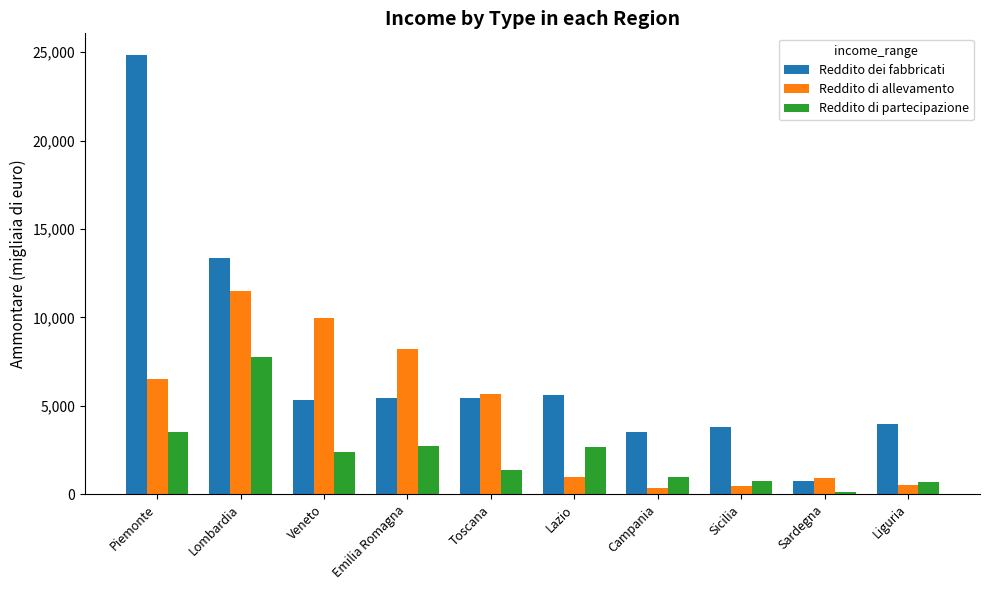

List the series in order of their overall mean, lowest first.

Reddito di partecipazione, Reddito di allevamento, Reddito dei fabbricati